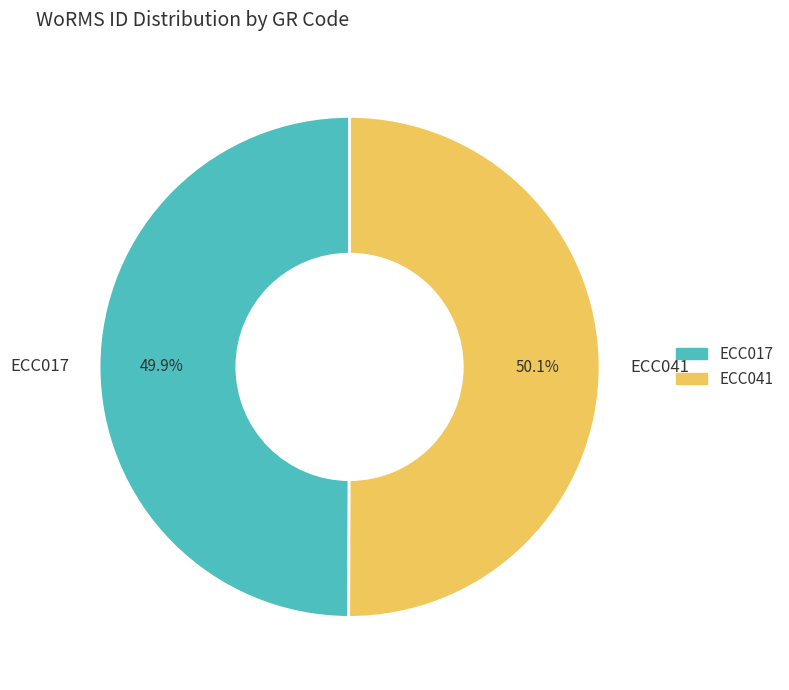

Is there any slice that represents more than half of the pie?

Yes